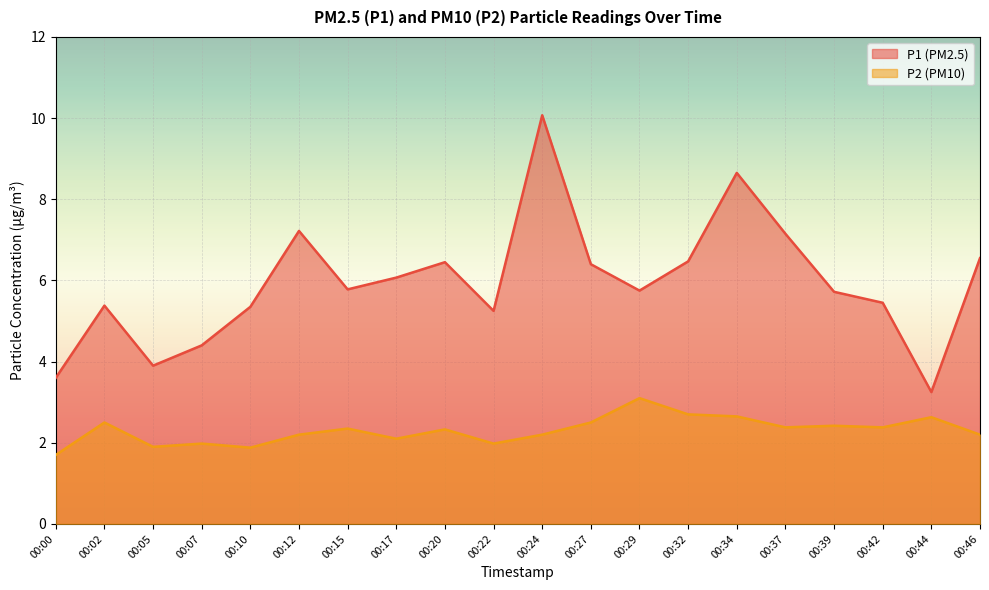

Which series has the widest spread of values?

P1